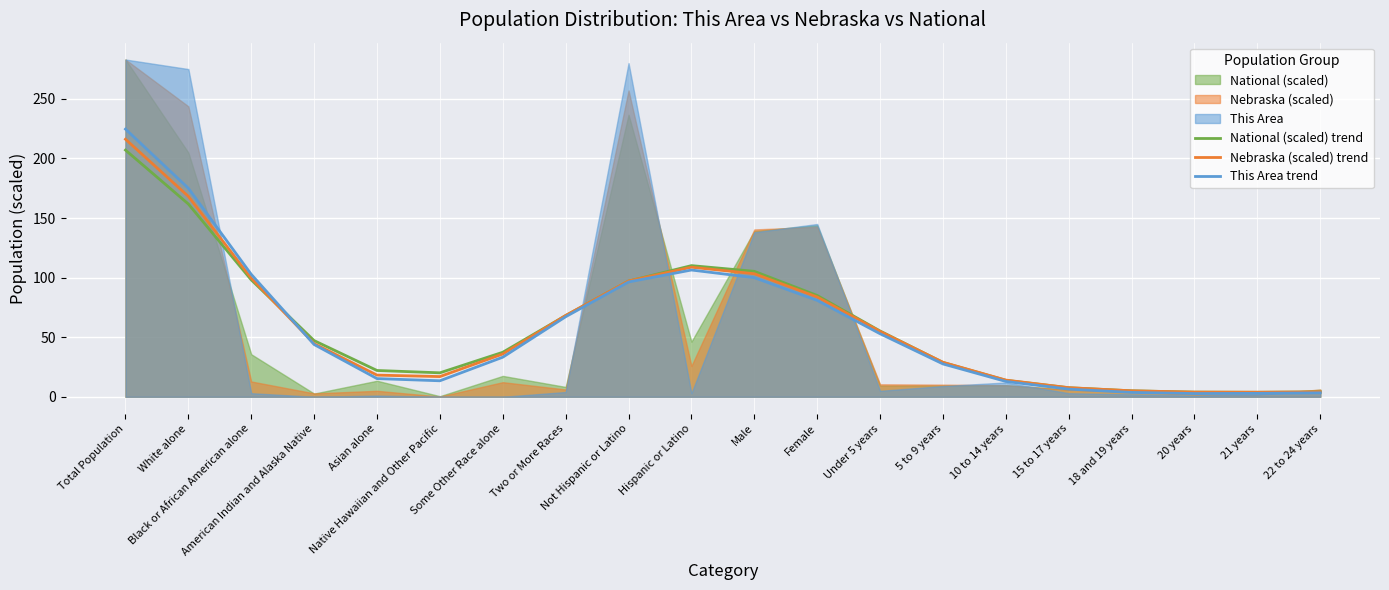

At which label does National (scaled) trend reach its peak?

Total Population